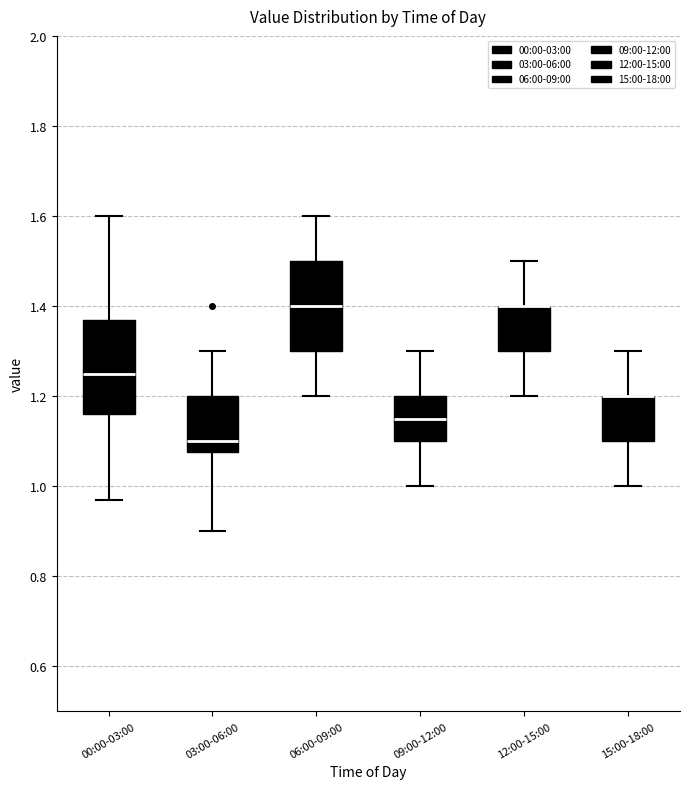

Reading left to right, transcribe this box plot: for each box, give where its median line is, the range the box spans, and where its two whiskers end, as read against the y-axis. The values are not printed on the chart, so give them approximately, as read against the axis.

00:00-03:00: median 1.26, box 1.16 to 1.38, whiskers 0.98 to 1.60
03:00-06:00: median 1.10, box 1.08 to 1.20, whiskers 0.90 to 1.30
06:00-09:00: median 1.40, box 1.30 to 1.50, whiskers 1.20 to 1.60
09:00-12:00: median 1.16, box 1.10 to 1.20, whiskers 1.00 to 1.30
12:00-15:00: median 1.40 (drawn on the box's upper edge), box 1.30 to 1.40, whiskers 1.20 to 1.50
15:00-18:00: median 1.20 (drawn on the box's upper edge), box 1.10 to 1.20, whiskers 1.00 to 1.30